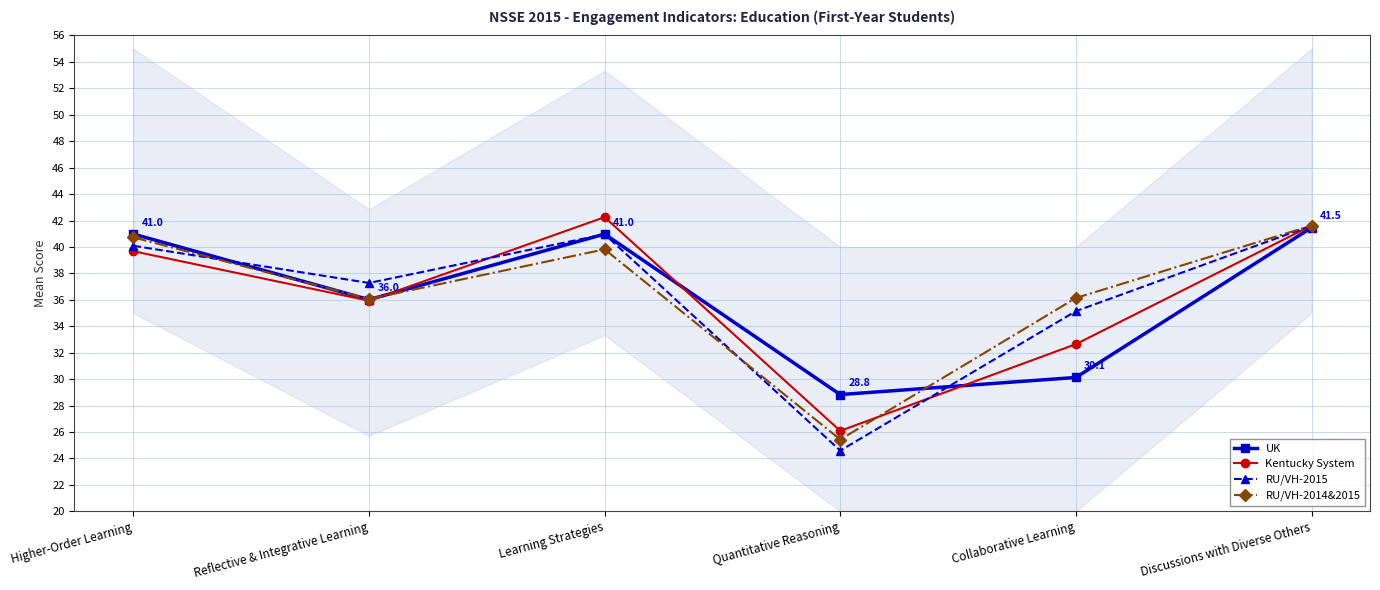

Which series changed the most between Reflective & Integrative Learning and Collaborative Learning?

UK